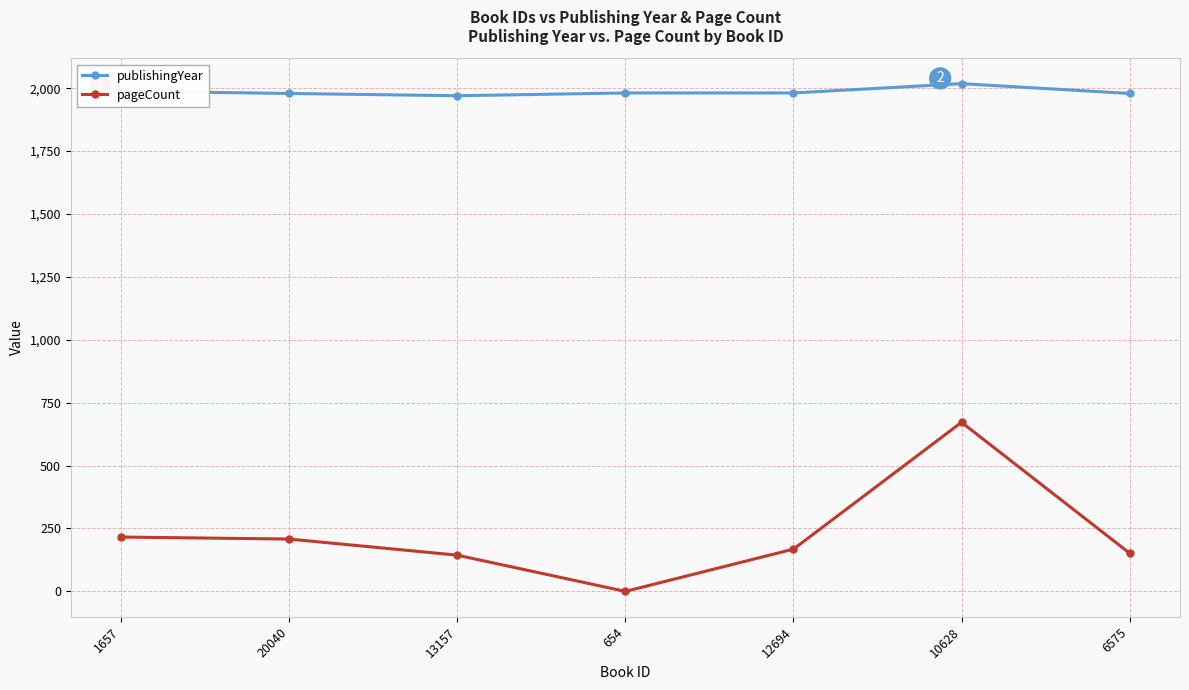

What position from the left is 20040?

2